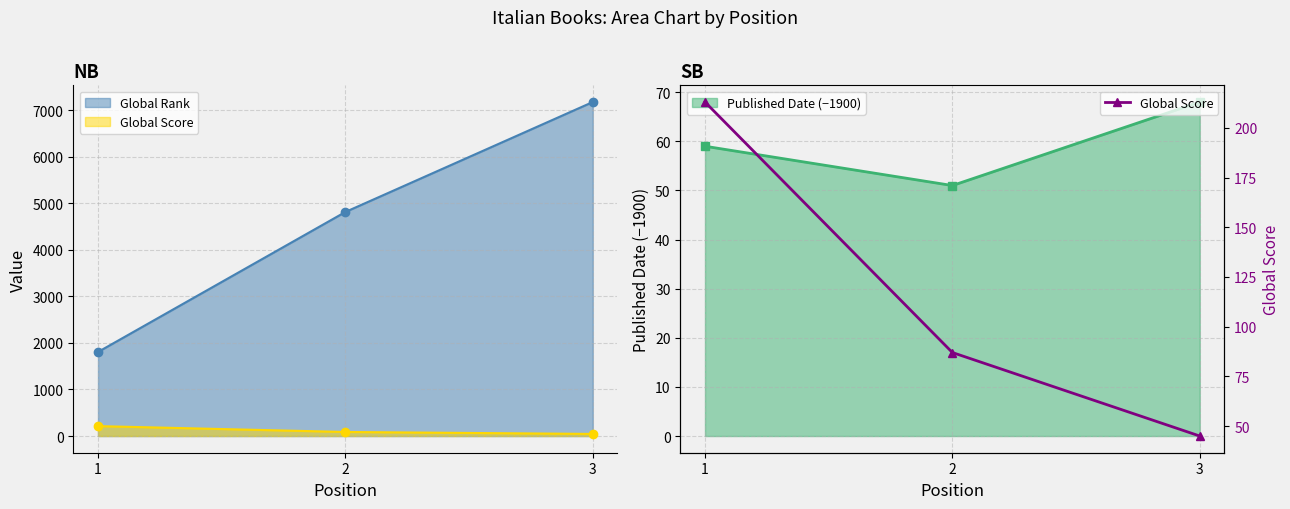

The value at 3 is 77. True or false?

False